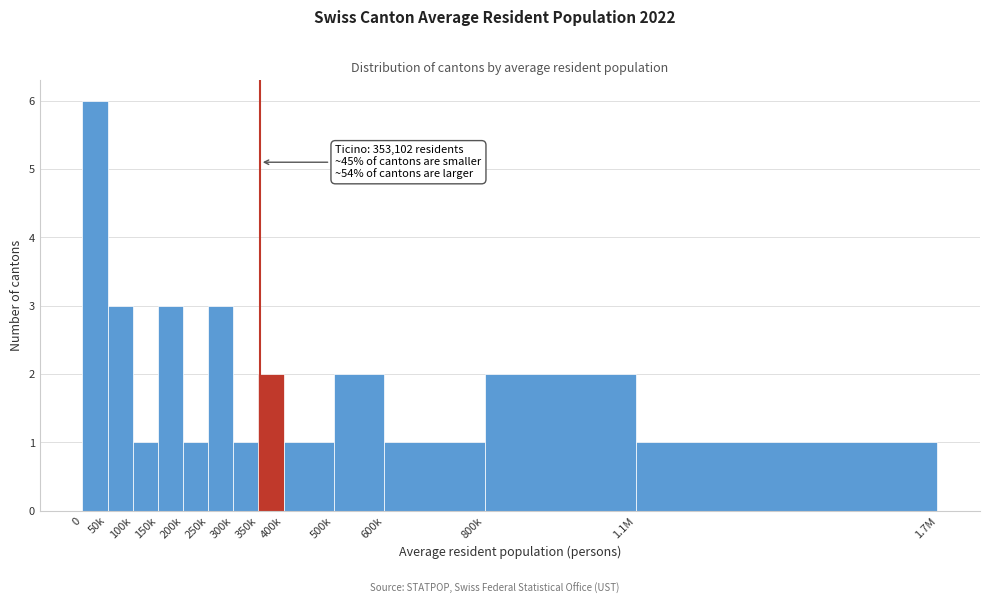

Reading left to right, what are all the values shown in this chart?

0=6	50k=3	100k=1	150k=3	200k=1	250k=3	300k=1	350k=2	400k=1	500k=2	600k=1	800k=2	1.1M=1